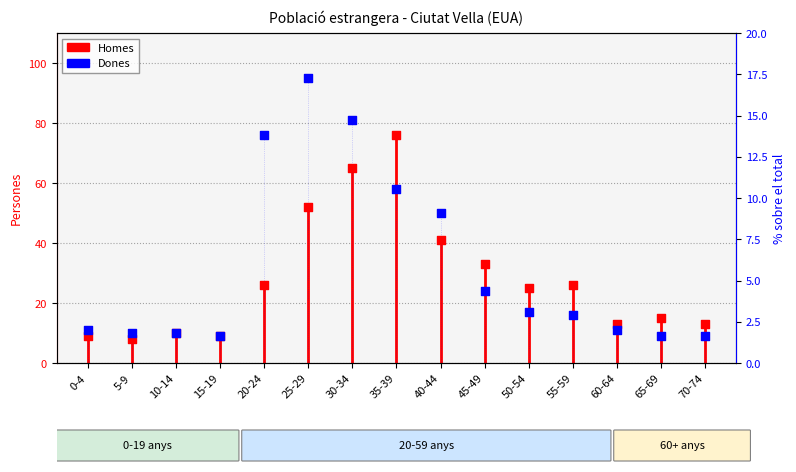

At which category is the sum across all series the highest?

25-29